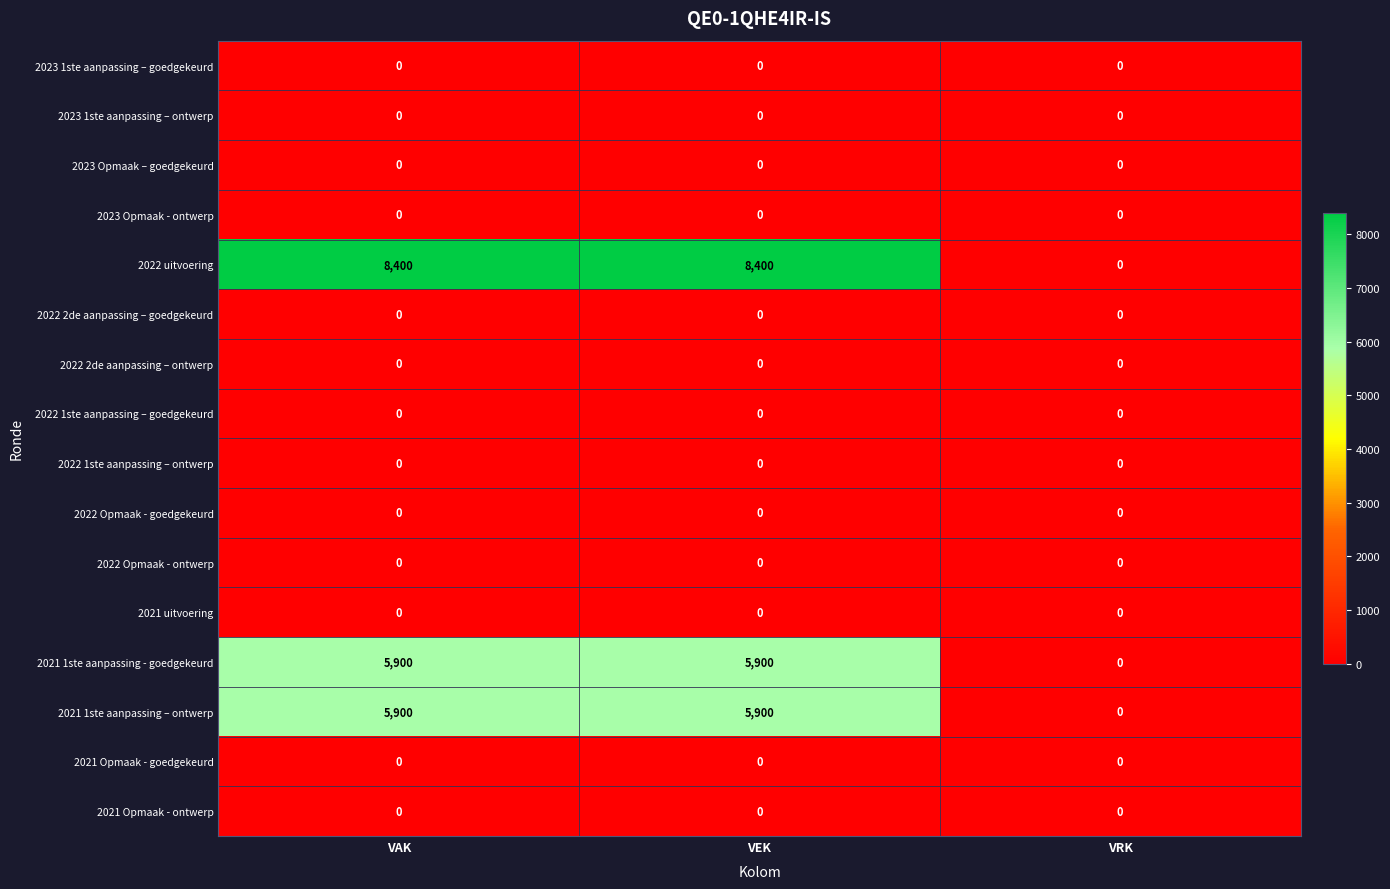

What is the sum of all 2021 1ste aanpassing – ontwerp values?

11800